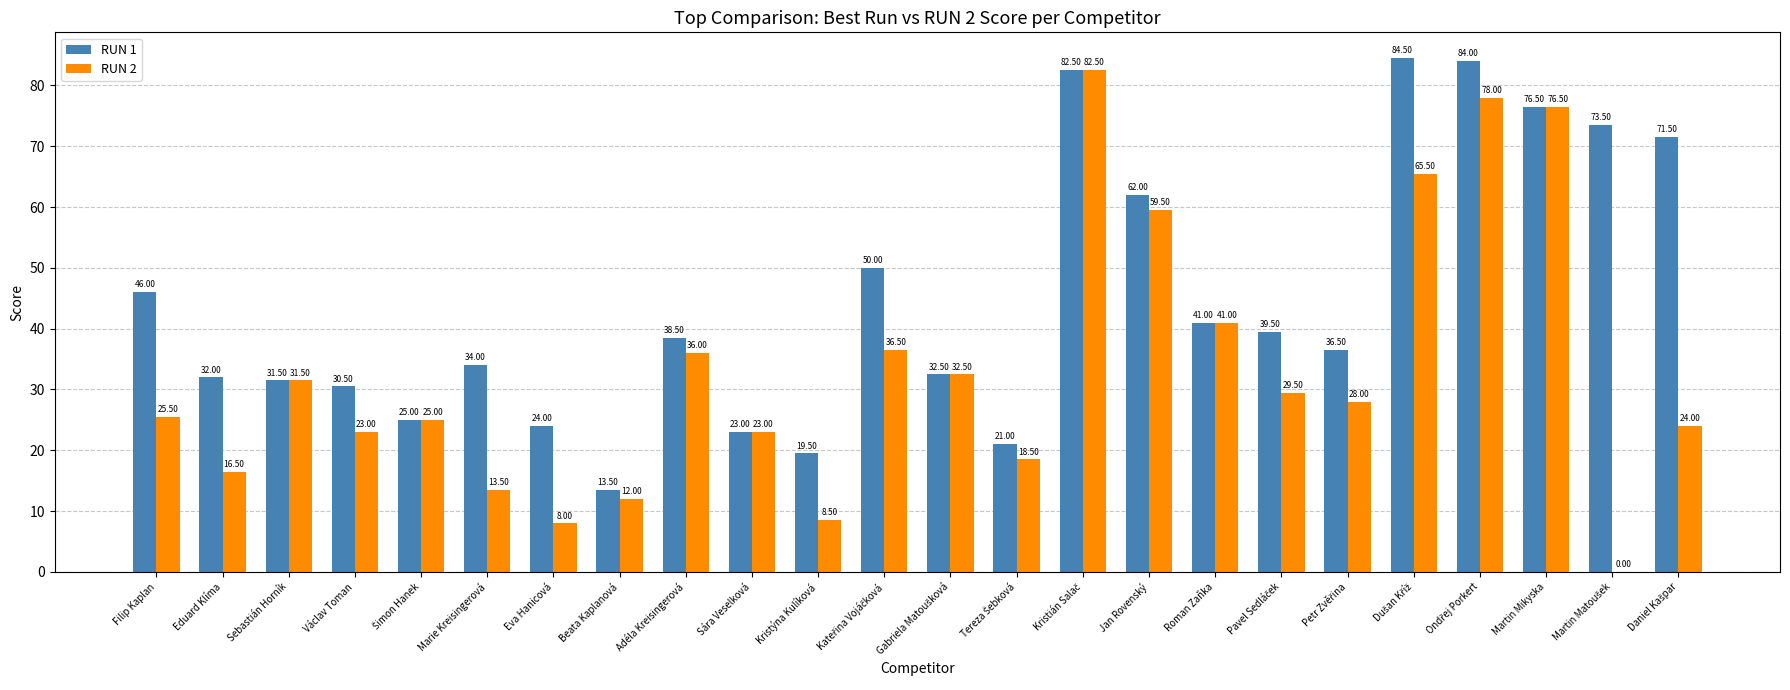

Count the number of data series in this chart.

2